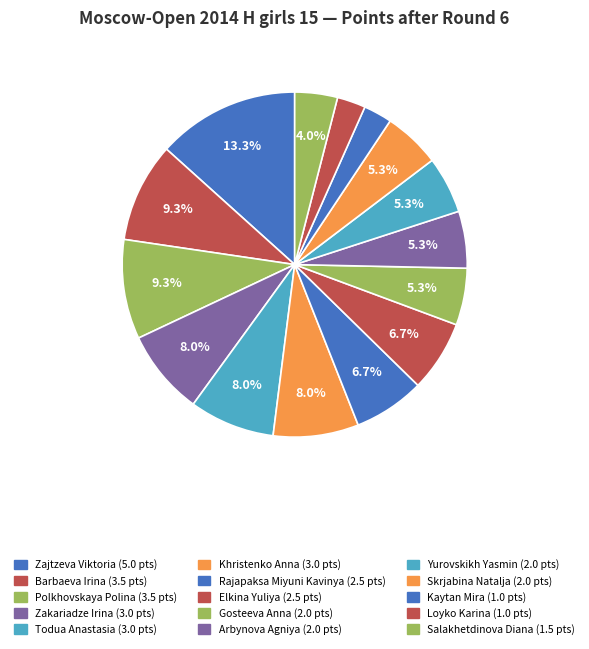

Is it true that Skrjabina Natalja is 5% of the pie?

True